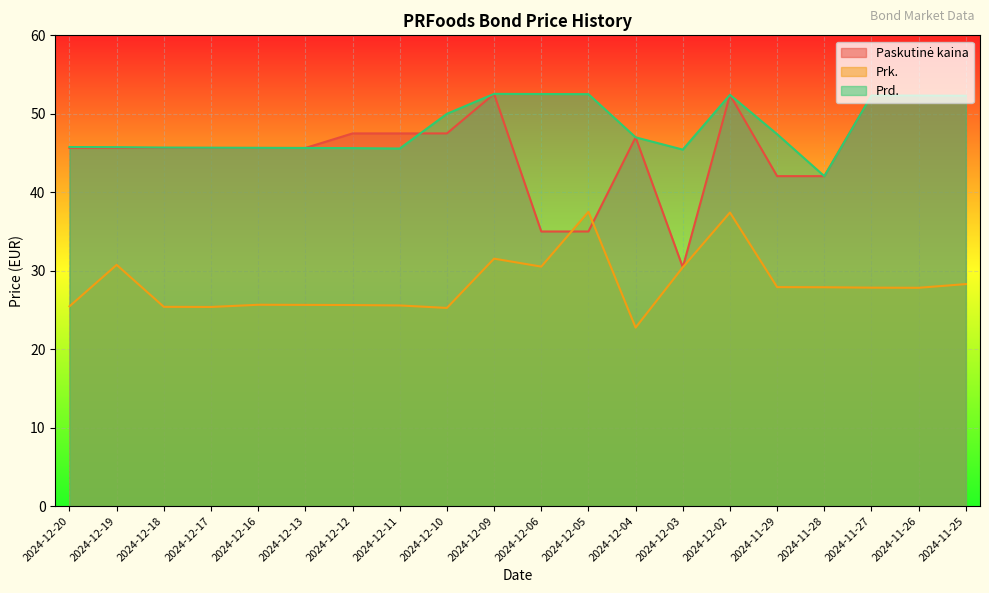

True or false: Prk. and Prd. intersect in this chart.

False